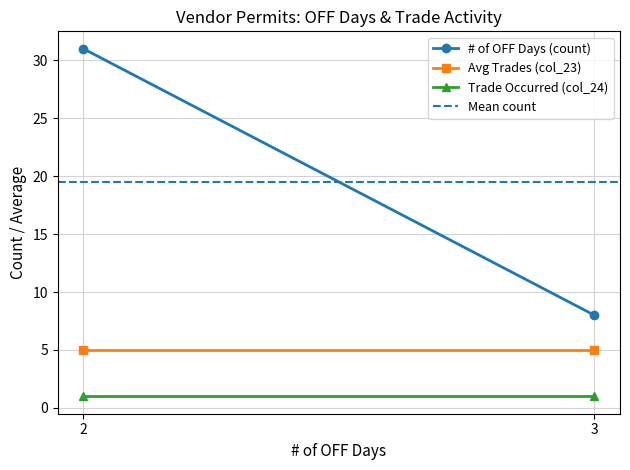

Where is Mean count nearest to the value 19?

2